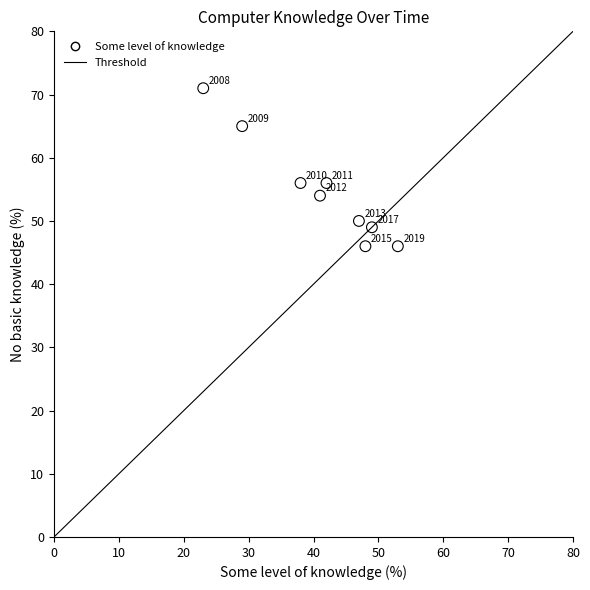

What is the range of Y values (max minus min)?

25